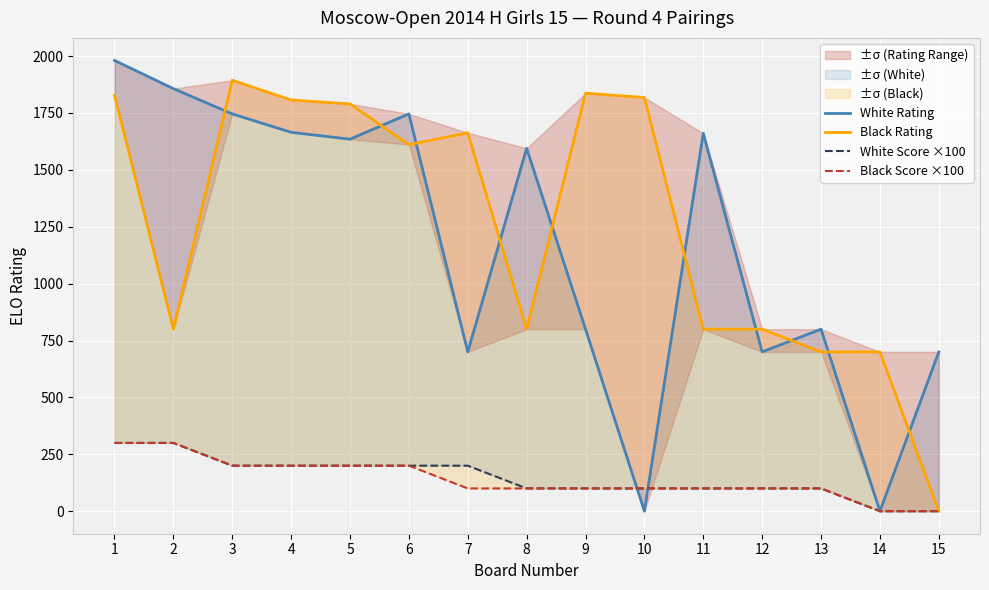

Rank the series by their maximum value, from lowest to highest.

White Score ×100, Black Score ×100, Black Rating, White Rating